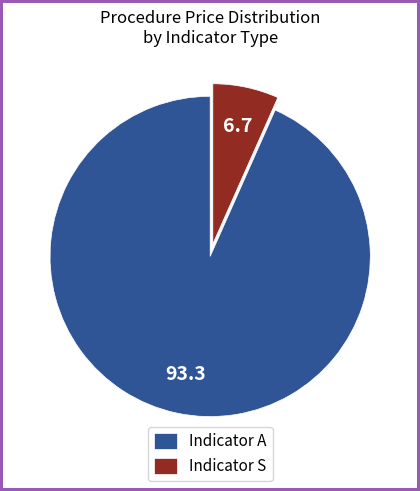

Is it true that Indicator S is 7% of the pie?

True